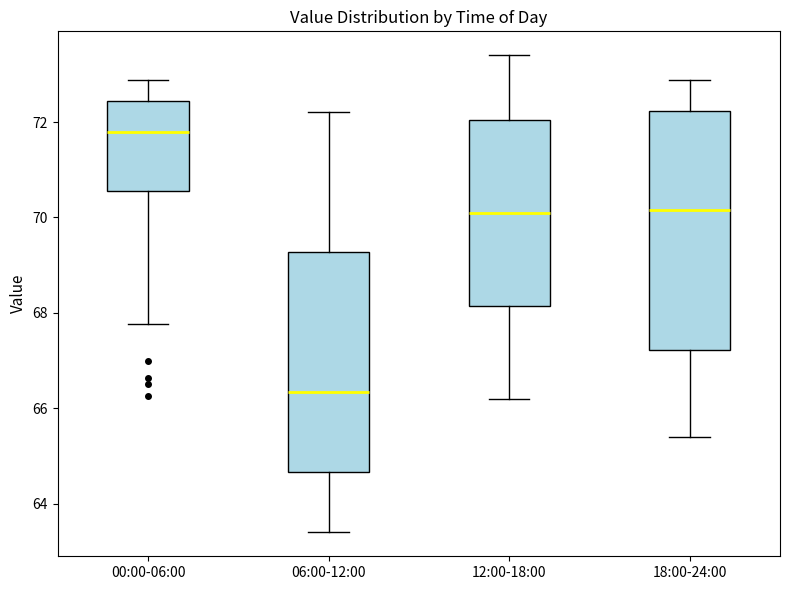

Which box has the lowest median line?

06:00-12:00